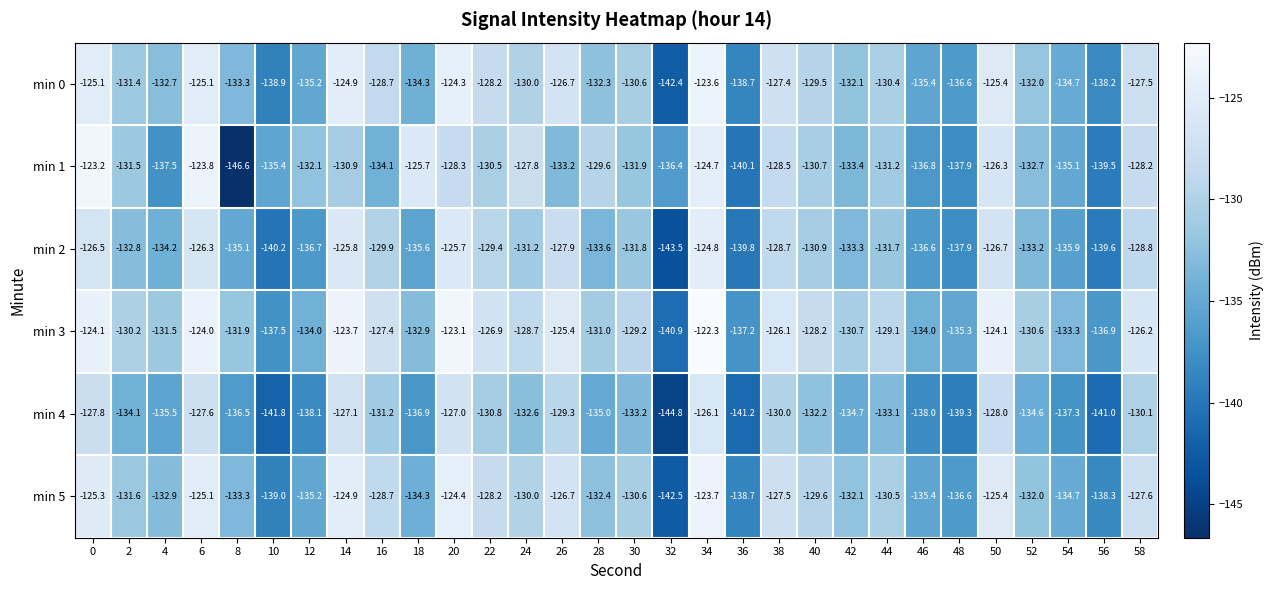

At which category is the sum across all series the highest?

34